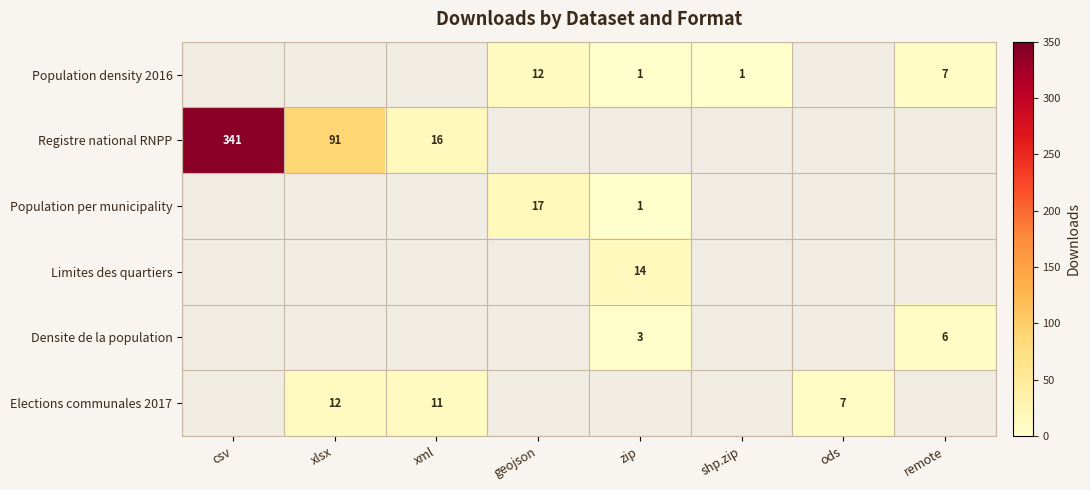

Is the value of Registre national RNPP at xml greater than the value of Population density 2016 at shp.zip?

Yes